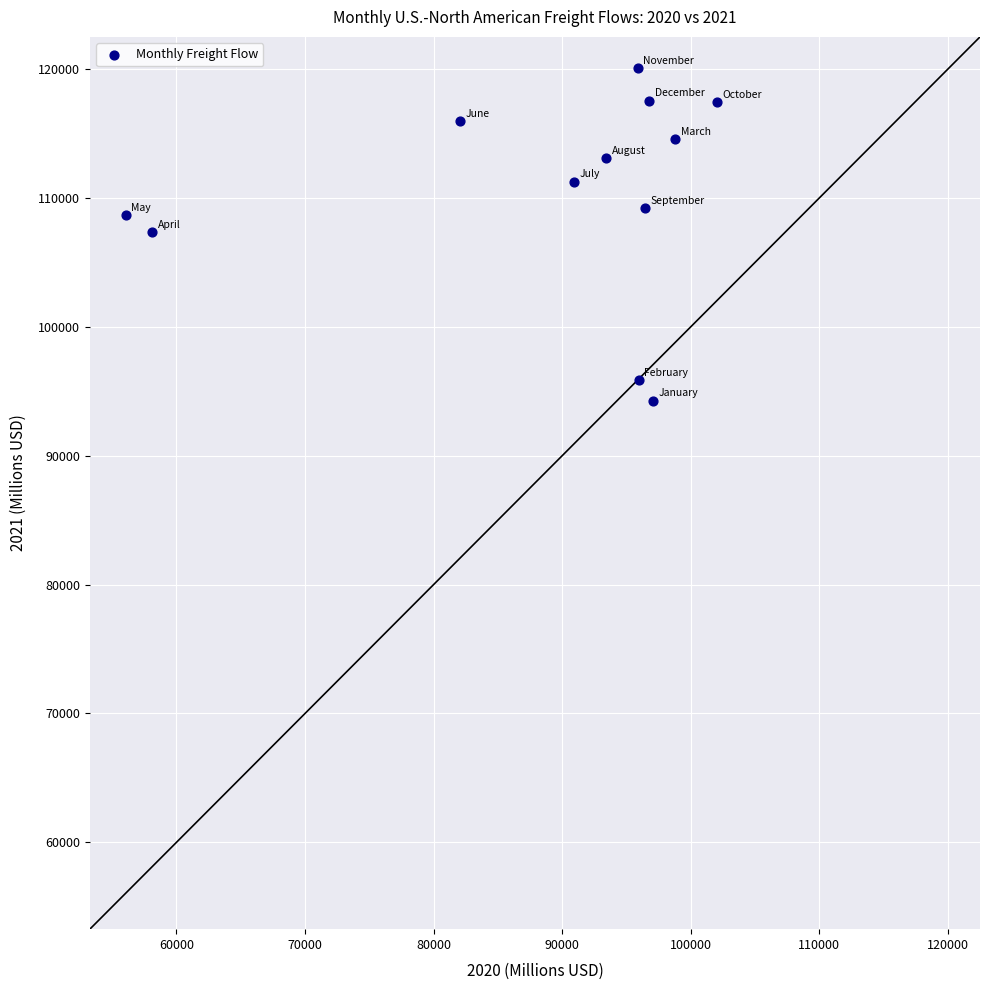

What is the average X value?

88633.1